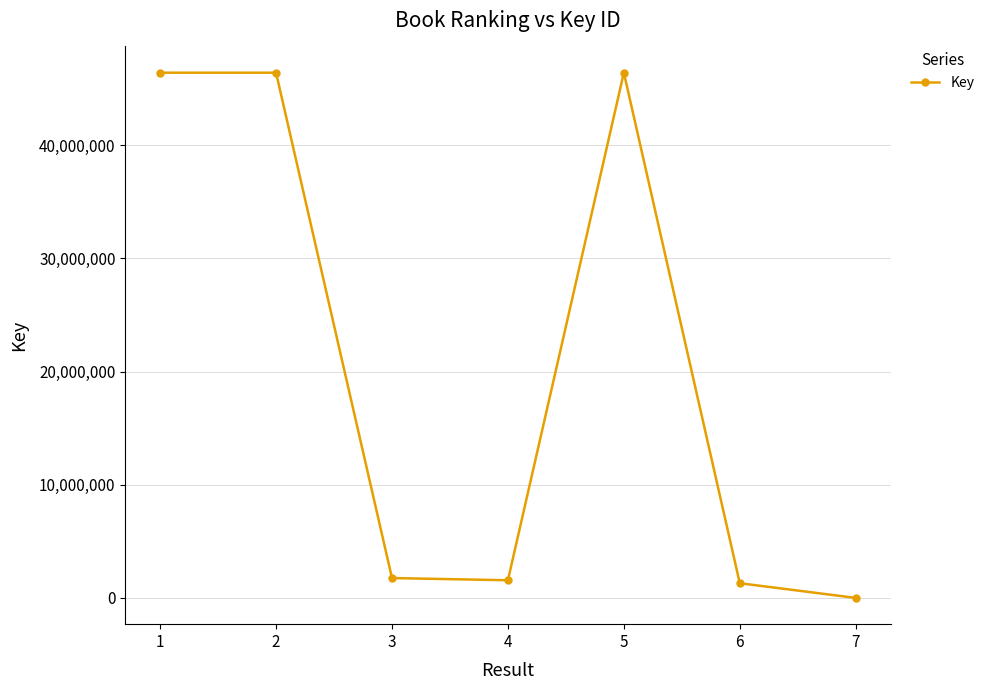

What is the sum of all values?

143855633